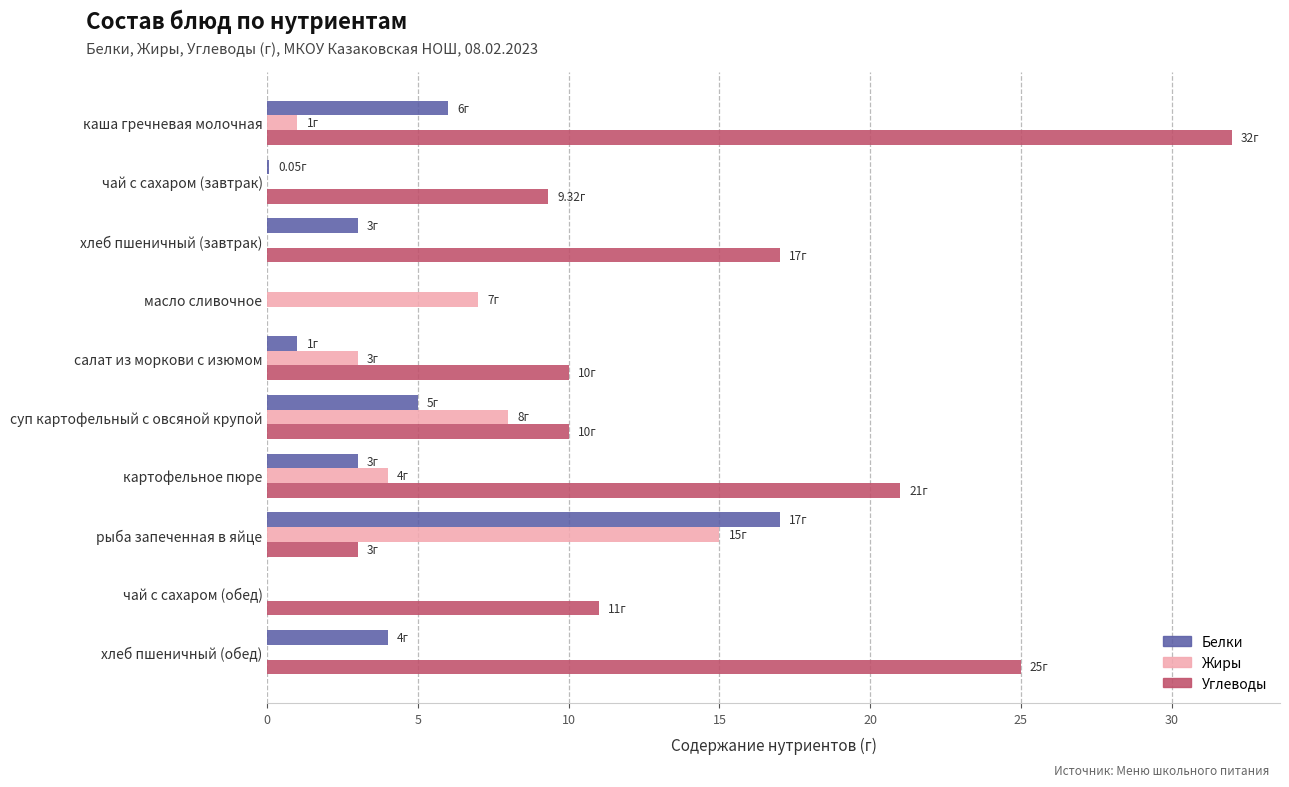

What are all the series names shown in the legend?

Белки, Жиры, Углеводы